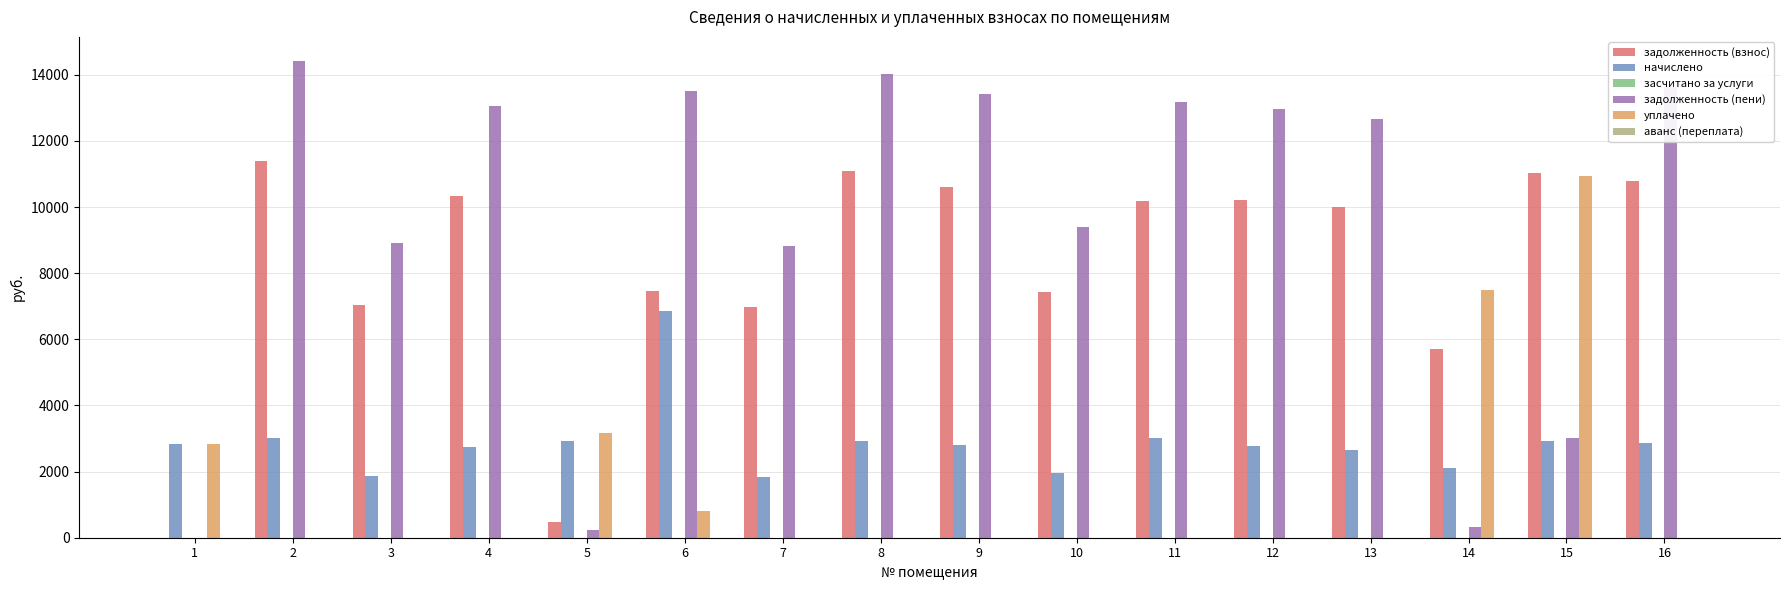

Is the value of уплачено at 6 greater than the value of задолженность (пени) at 10?

No